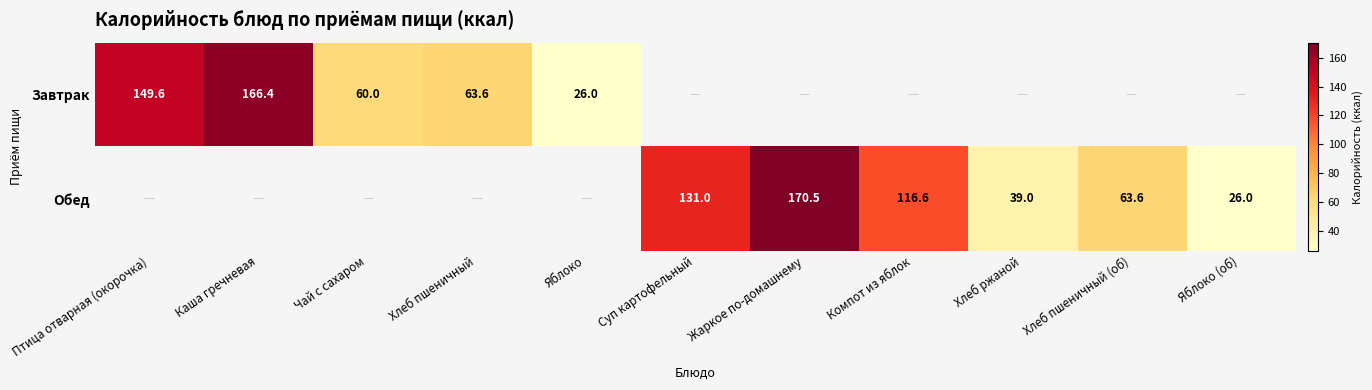

Is the value of Завтрак at Яблоко greater than the value of Обед at Суп картофельный?

No